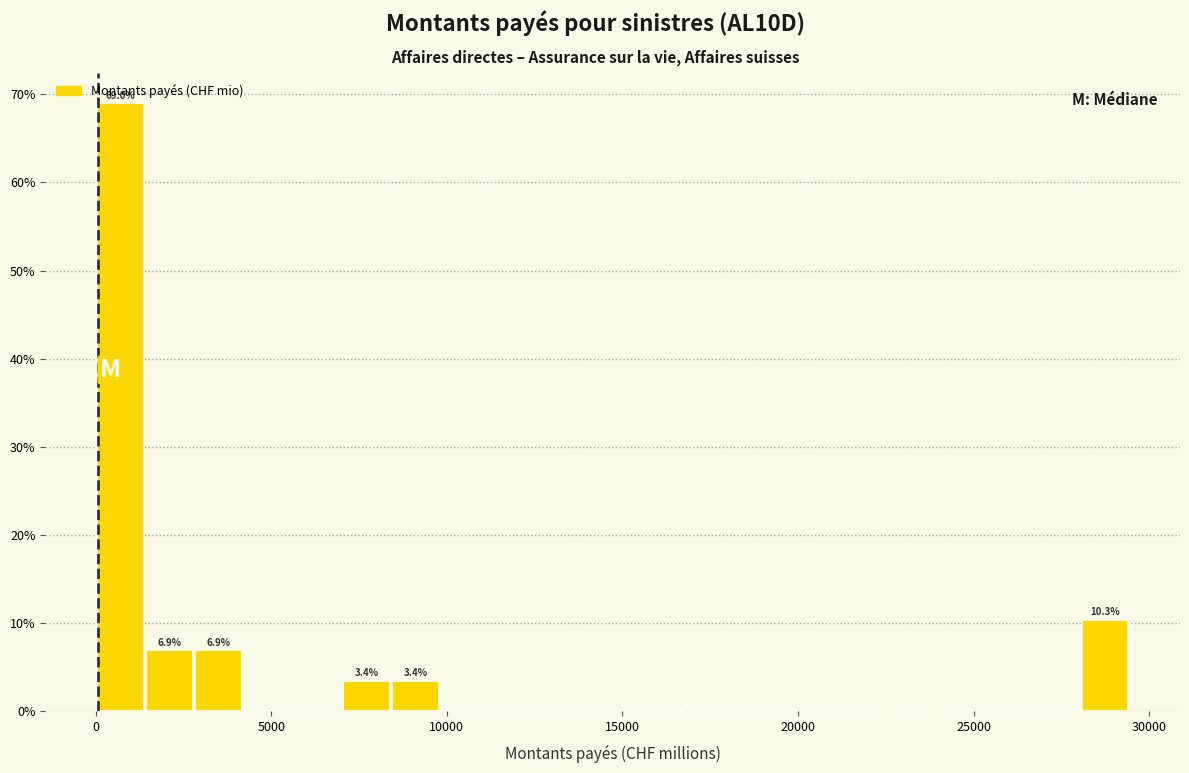

Read against the x-axis, roughly where is the centre of the tallest bar?

500